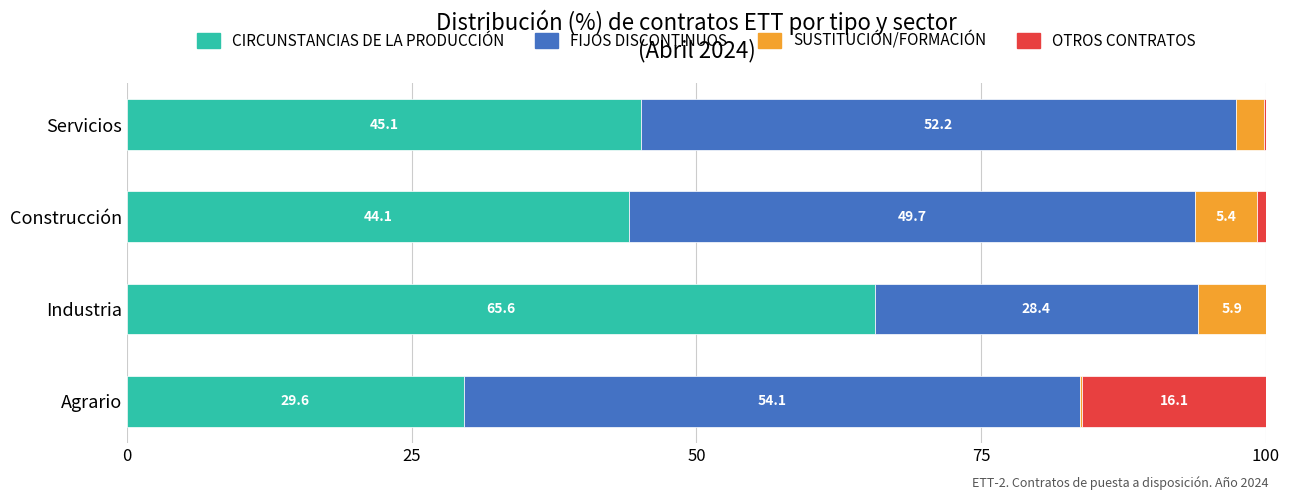

The CIRCUNSTANCIAS DE LA PRODUCCIÓN series shows 65.6 at Industria. True or false?

True